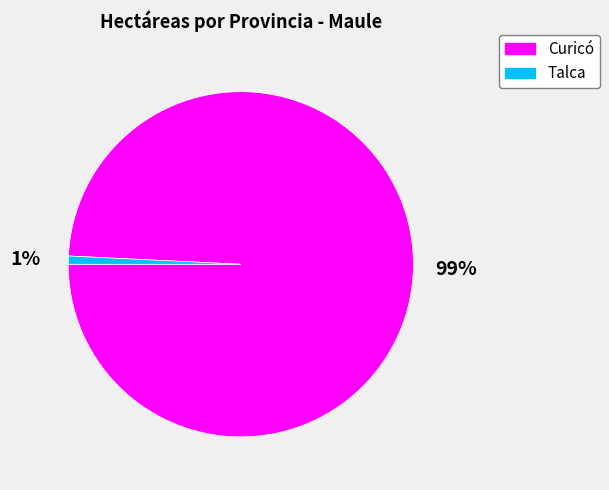

Count the number of slices in the pie.

2